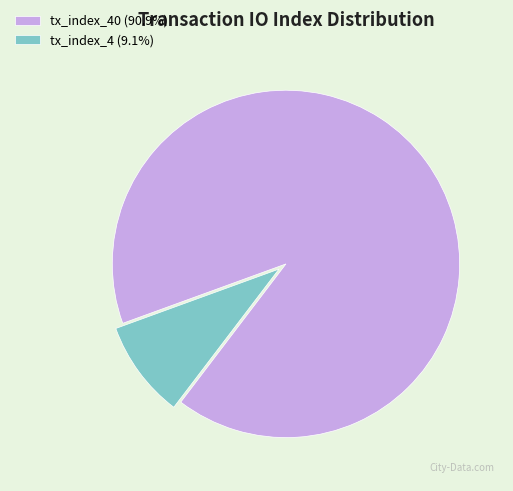

Do tx_index_40 (90.9%) and tx_index_4 (9.1%) together represent more than half of the pie?

Yes